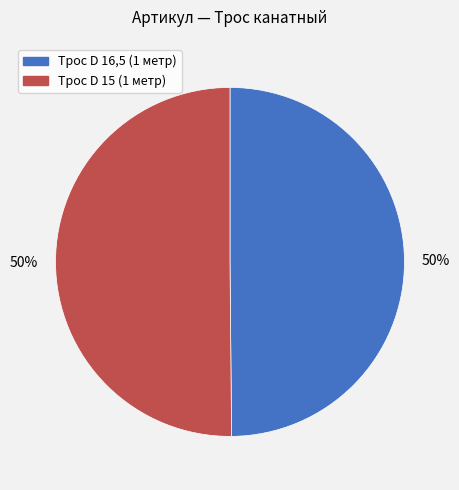

How many segments does this pie chart have?

2